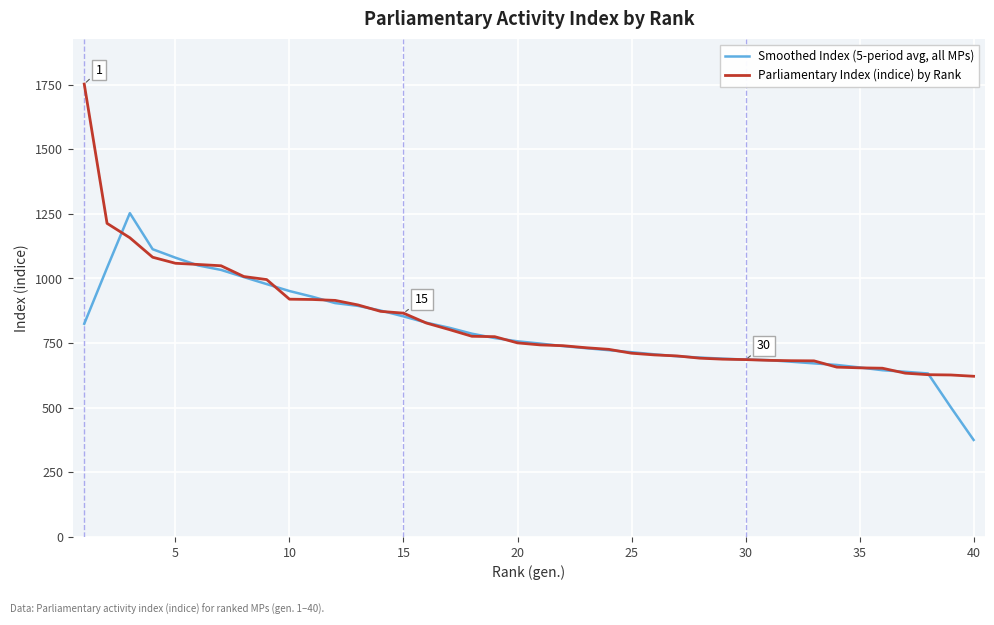

What is the maximum value for Smoothed Index (5-period avg, all MPs)?

1252.9